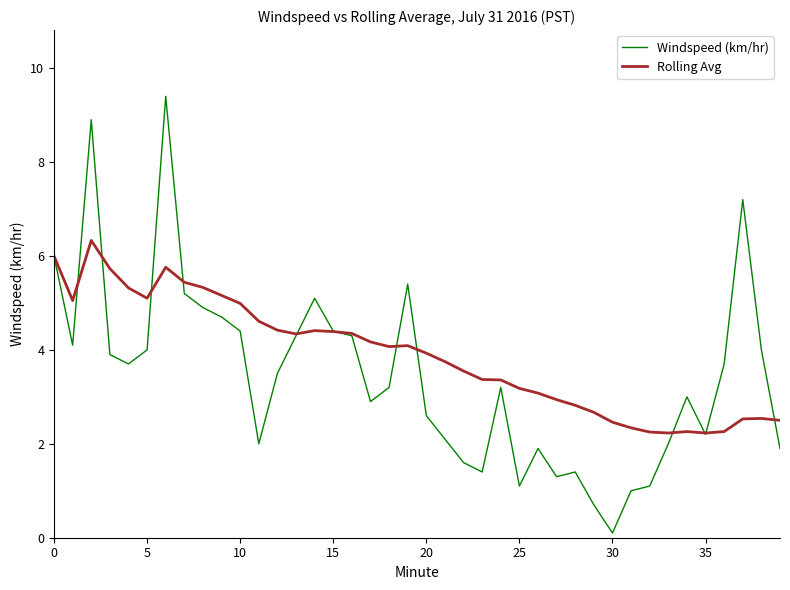

List the series in order of their peak value, lowest first.

Rolling Avg, Windspeed (km/hr)